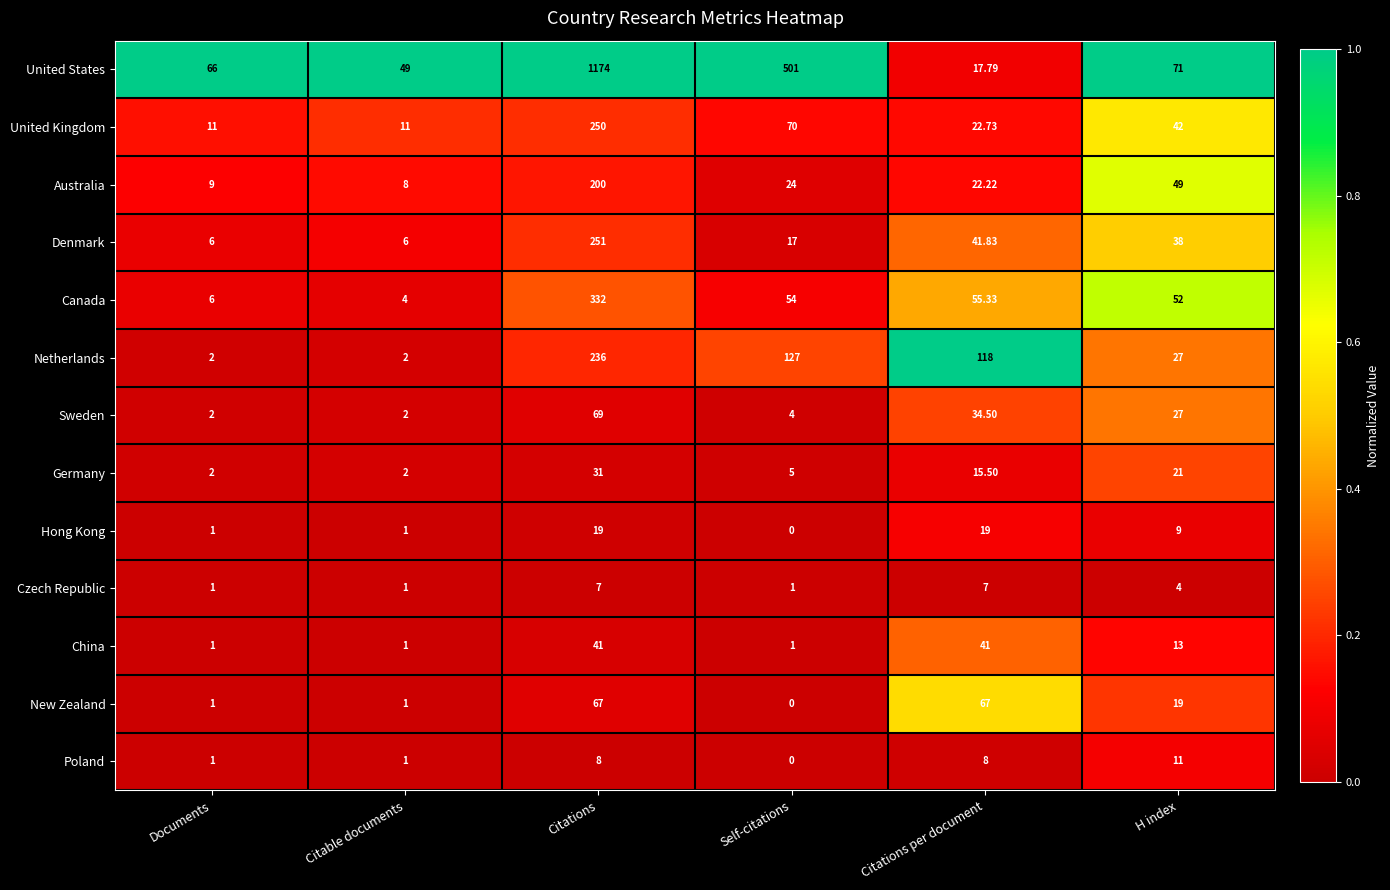

What is the difference between the highest and lowest values at Self-citations?

501.0